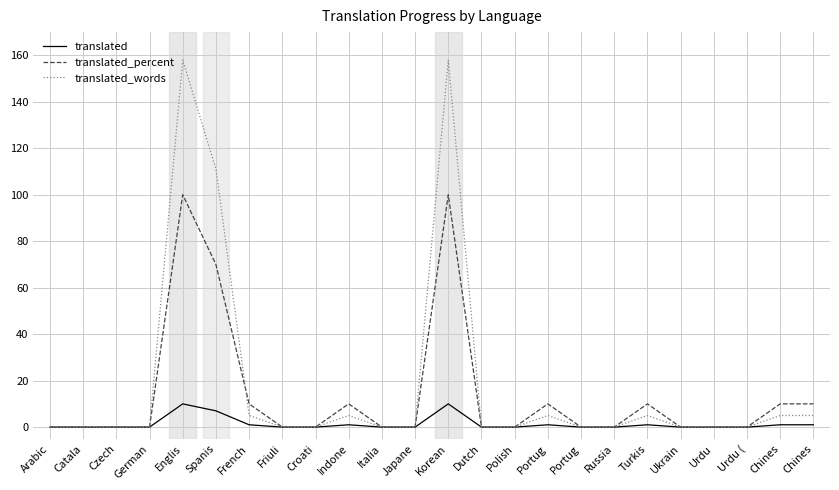

Reading left to right, transcribe all the data shown in this chart.

translated: 0	0	0	0	10	7	1	0	0	1	0	0	10	0	0	1	0	0	1	0	0	0	1	1
translated_percent: 0	0	0	0	100	70	10	0	0	10	0	0	100	0	0	10	0	0	10	0	0	0	10	10
translated_words: 0	0	0	0	158	111	5	0	0	5	0	0	158	0	0	5	0	0	5	0	0	0	5	5